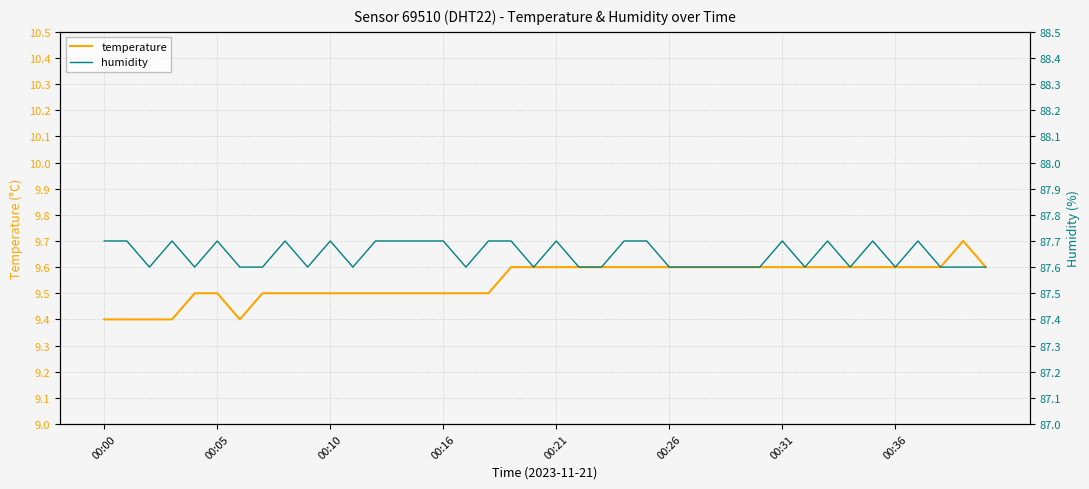

The temperature series shows 2.3 at 00:21. True or false?

False